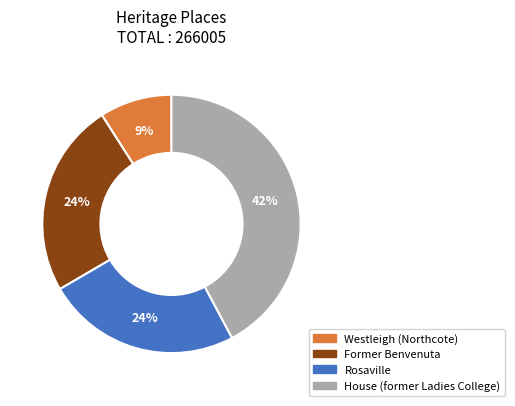

Is the sum of House (former Ladies College) and Former Benvenuta greater than half?

Yes